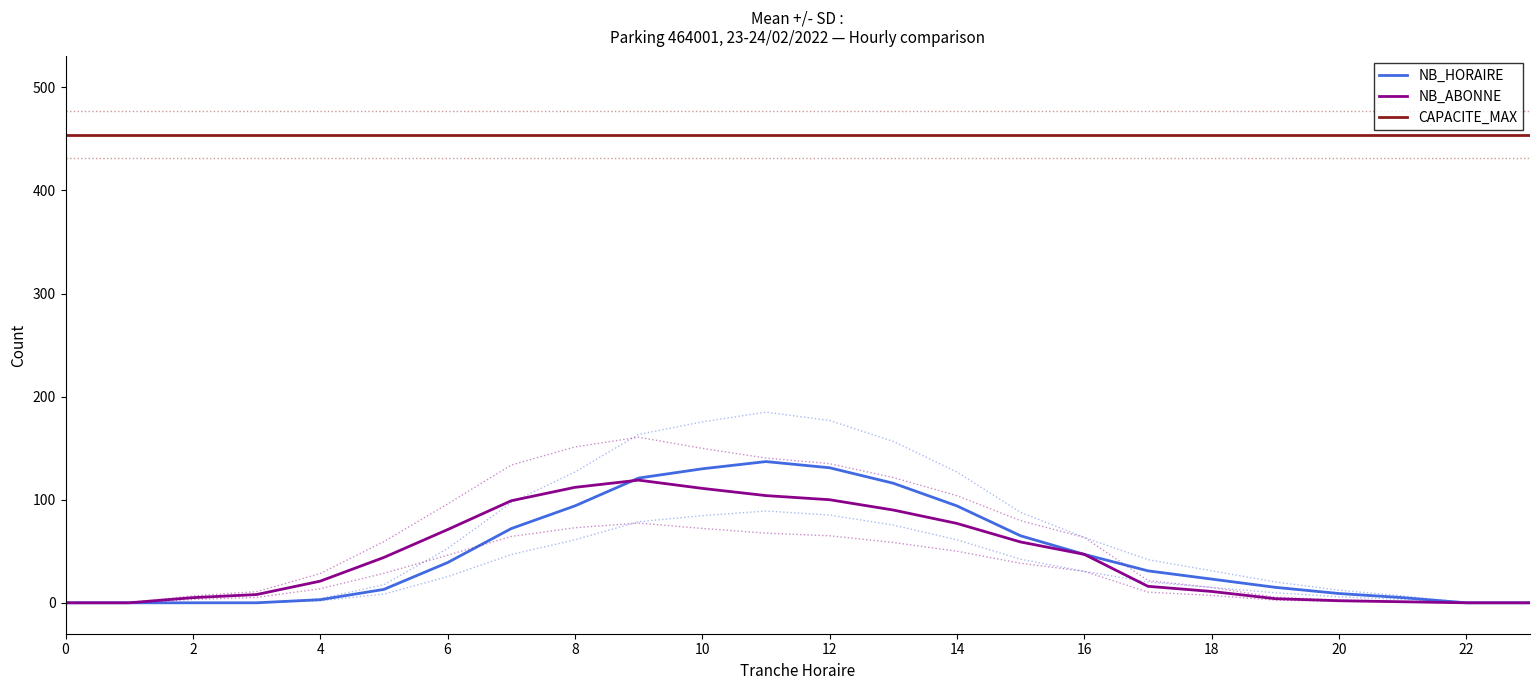

True or false: NB_HORAIRE and NB_ABONNE cross at least once.

True